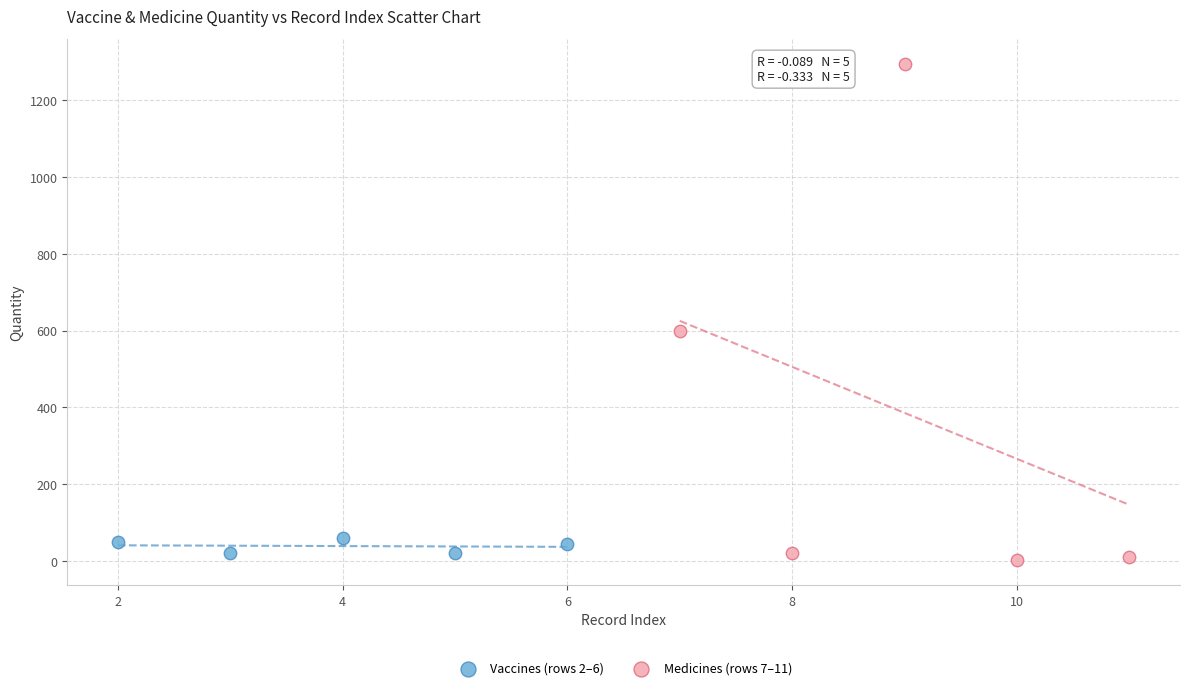

Which series reaches the maximum Y coordinate?

Medicines (rows 7–11)